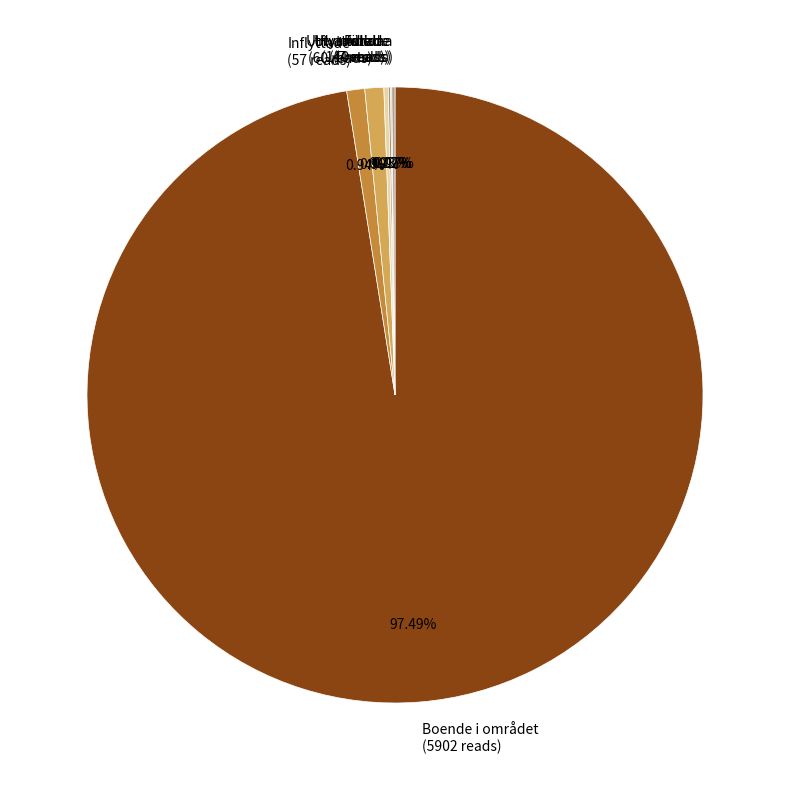

Does any single category account for the majority?

Yes